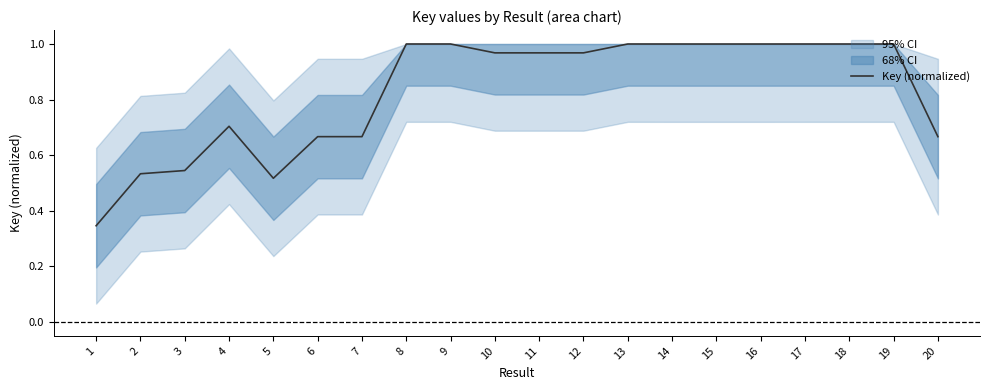

Rank the categories by value from highest to lowest.

8, 13, 9, 18, 17, 19, 14, 16, 15, 12, 11, 10, 4, 6, 7, 20, 3, 2, 5, 1